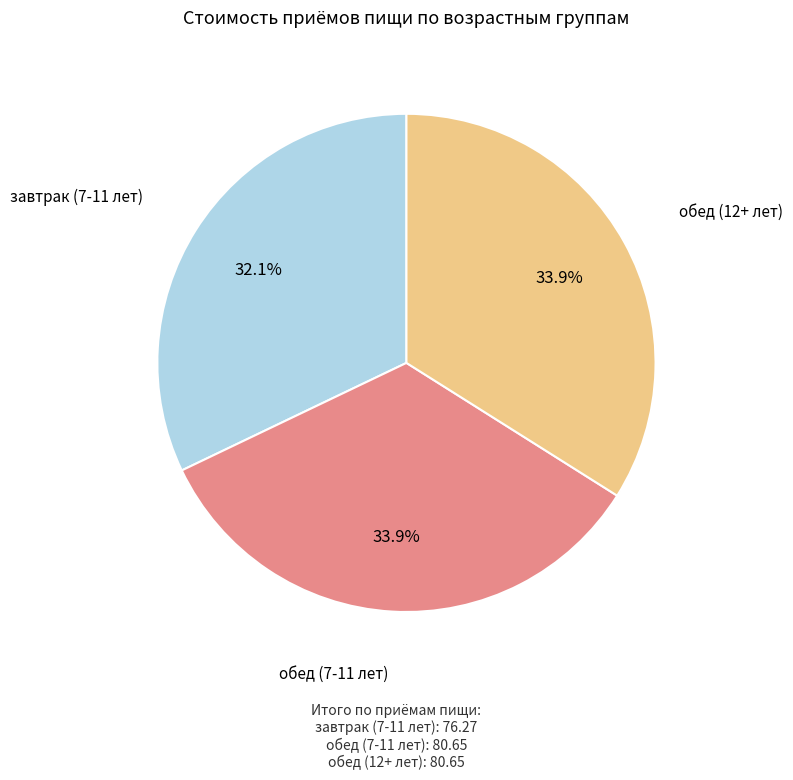

What percentage is NOT represented by обед (12+ лет)?

66.1%